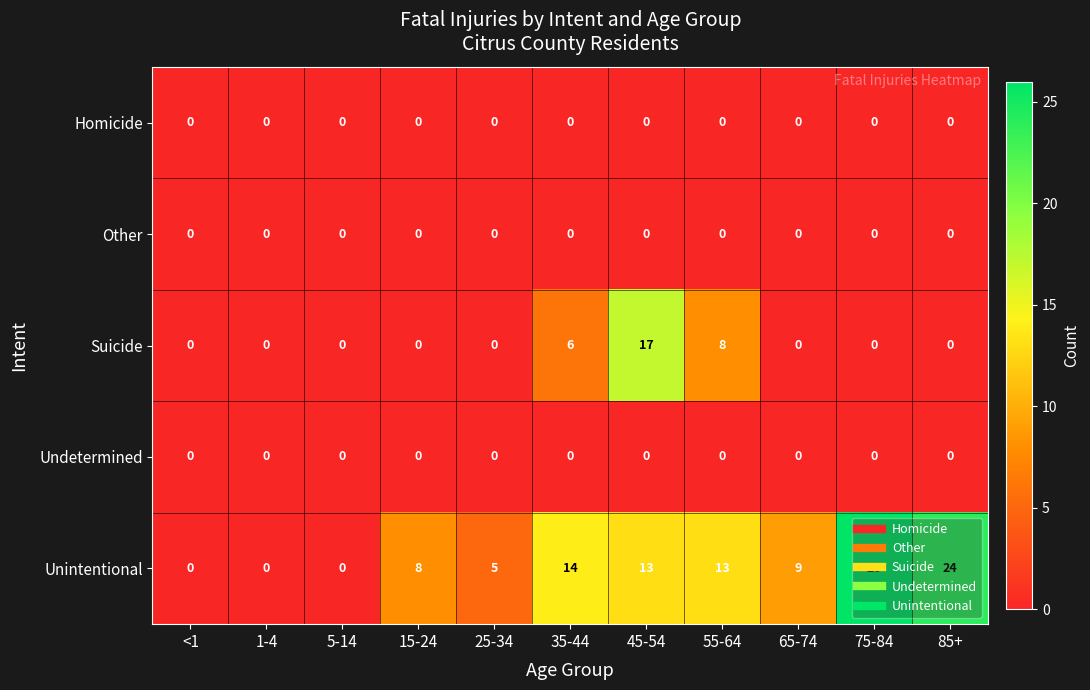

Which series has the widest spread of values?

Unintentional